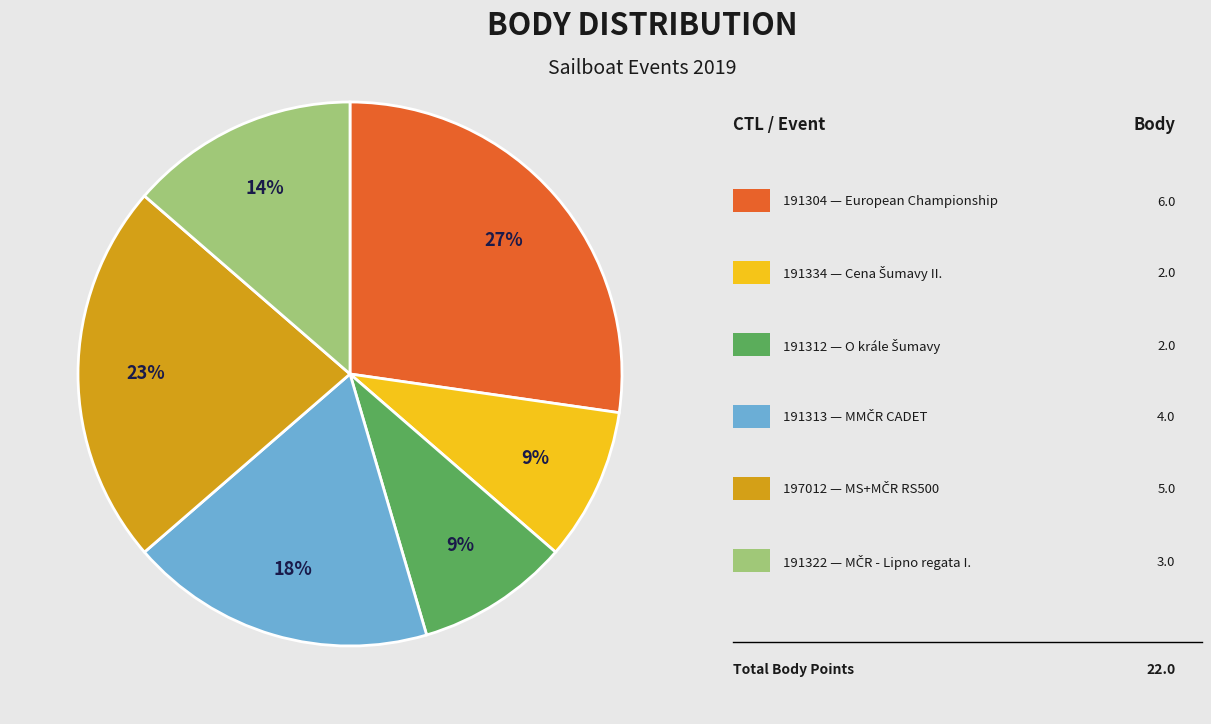

Is there a majority slice in this chart?

No